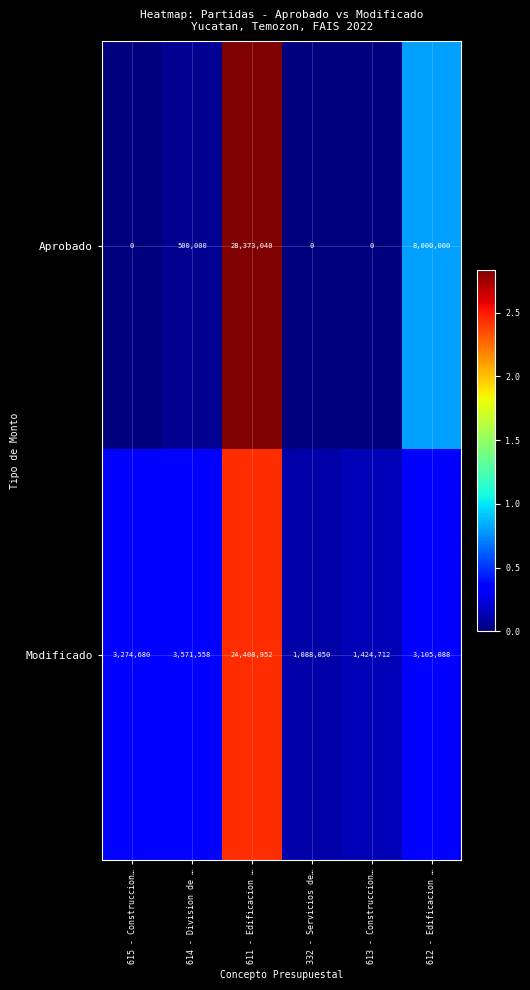

What is the approximate value of Aprobado at 612 - Edificacion …, to the nearest 50?

8000000